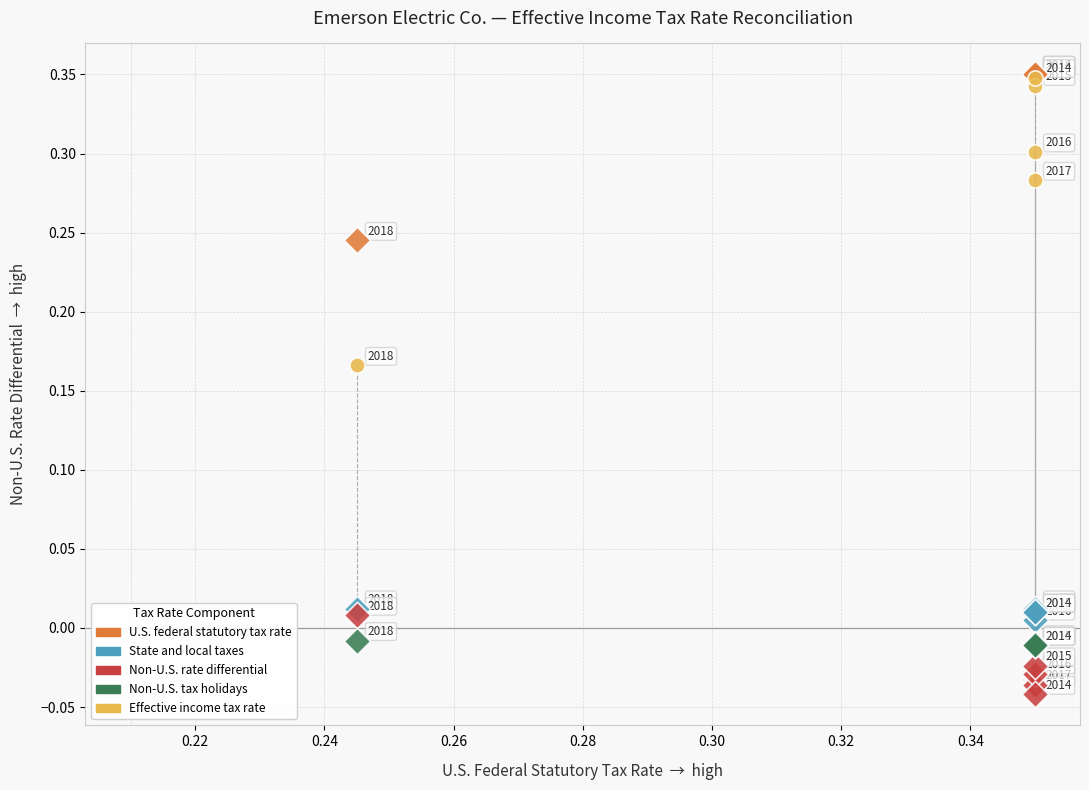

What are all the series names shown in the legend?

U.S. federal statutory tax rate, State and local taxes, Non-U.S. rate differential, Non-U.S. tax holidays, Effective income tax rate